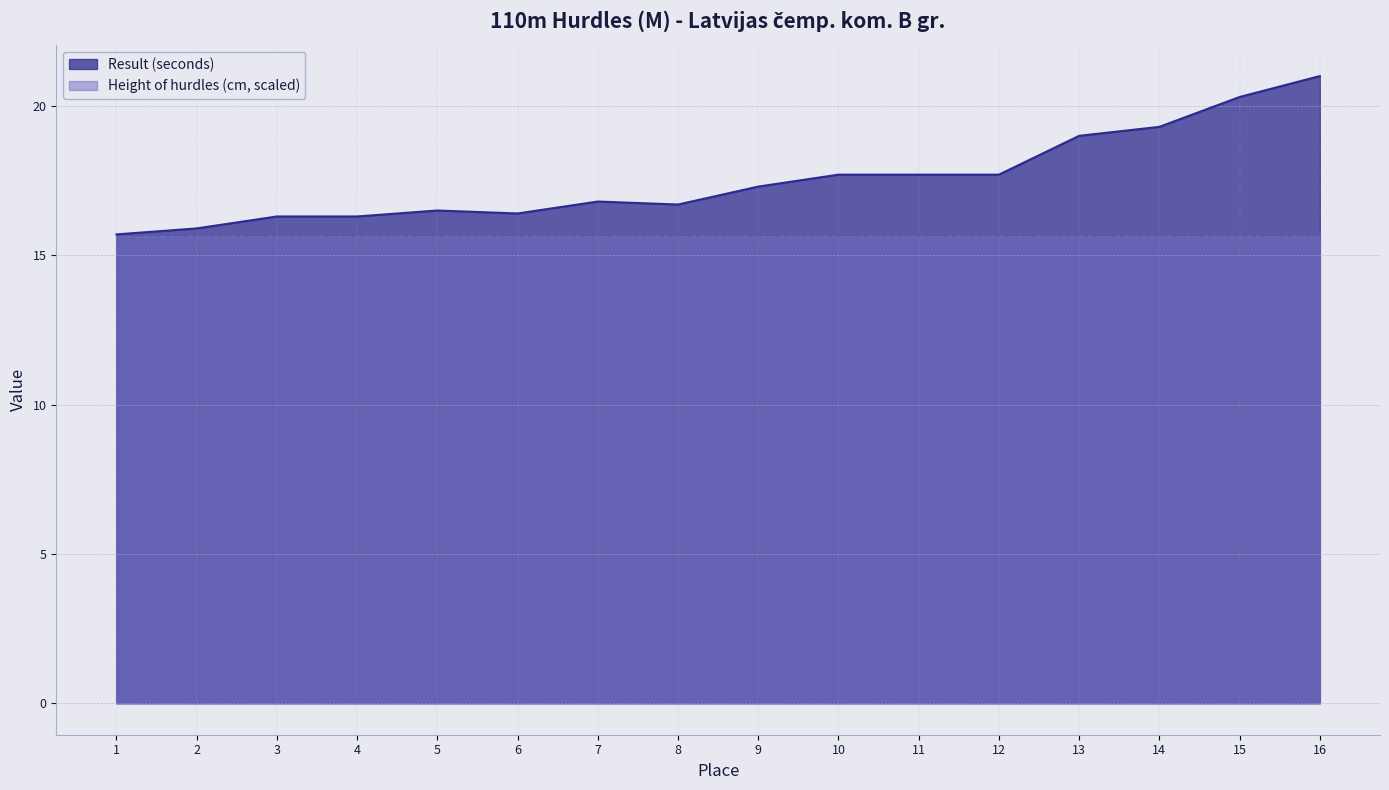

What is the difference between the maximum and second lowest values?

5.1